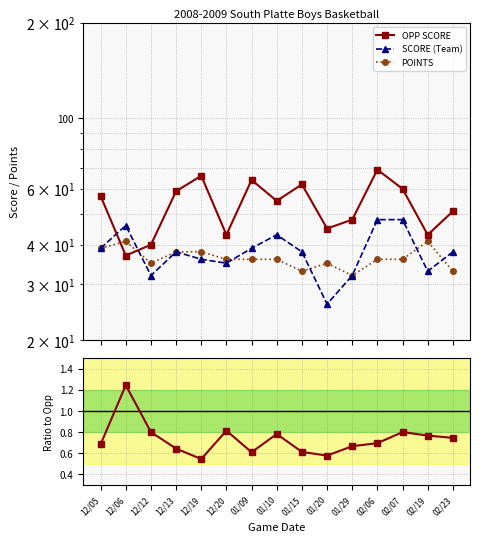

Rank the series at 02/06 from highest to lowest value.

OPP SCORE, SCORE (Team), POINTS, Score Ratio